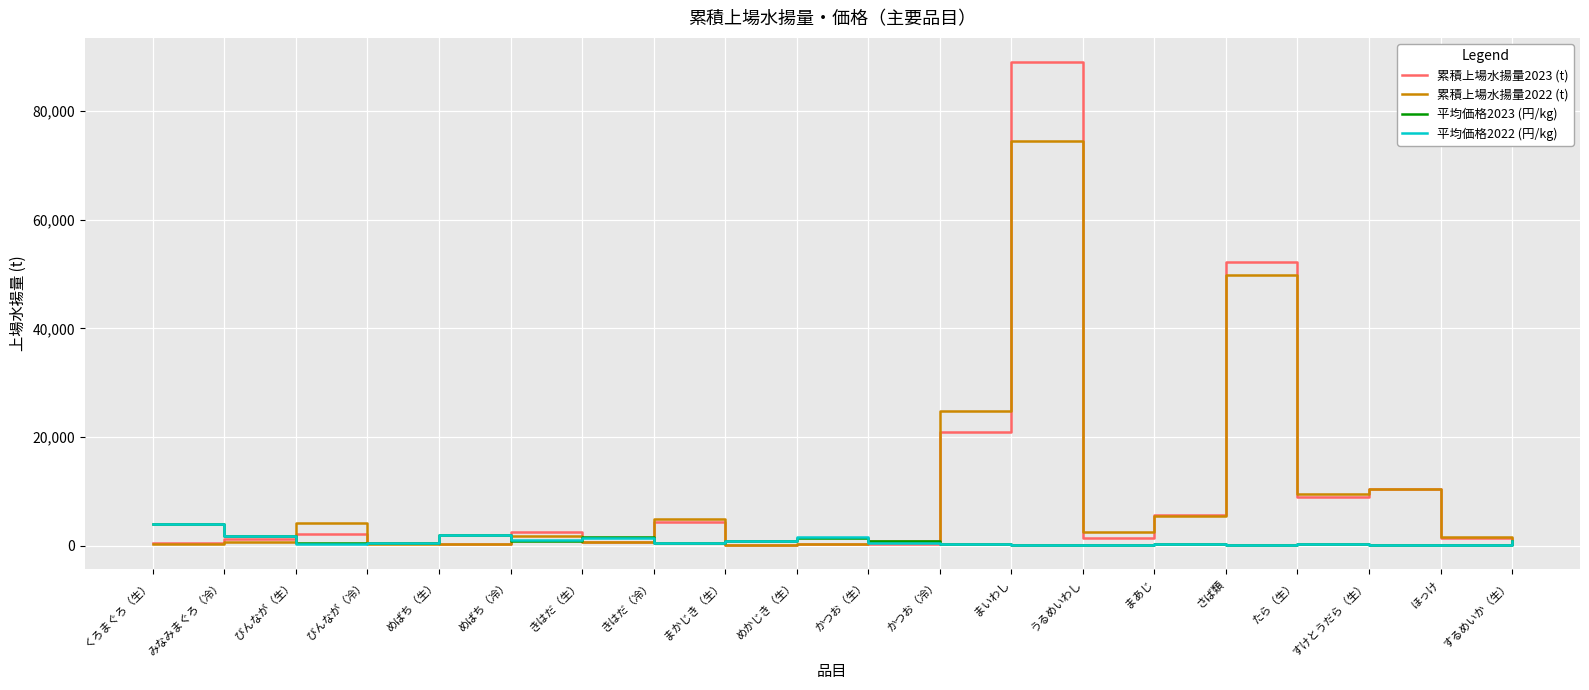

How many series are shown in this chart?

4